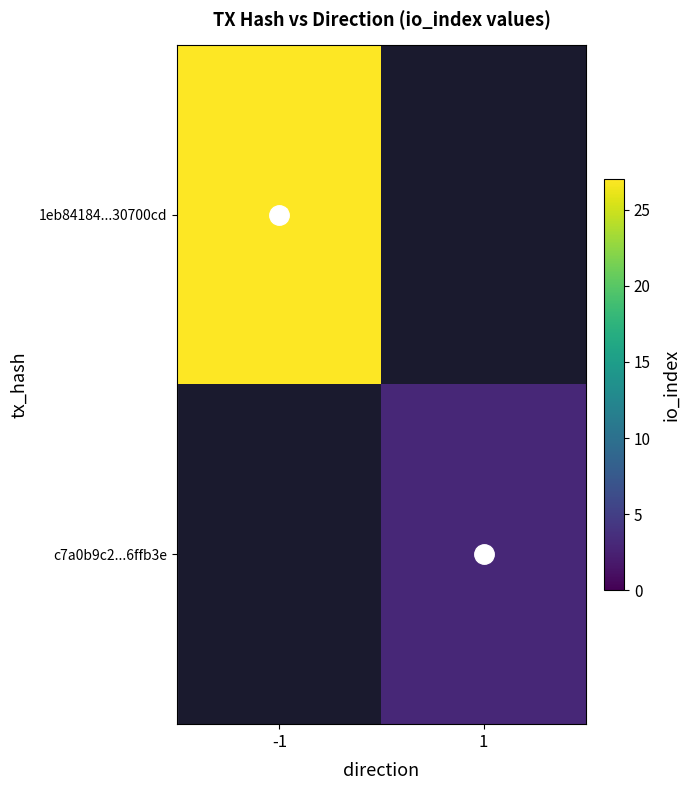

At which label does c7a0b9c2...6ffb3e reach its peak?

-1